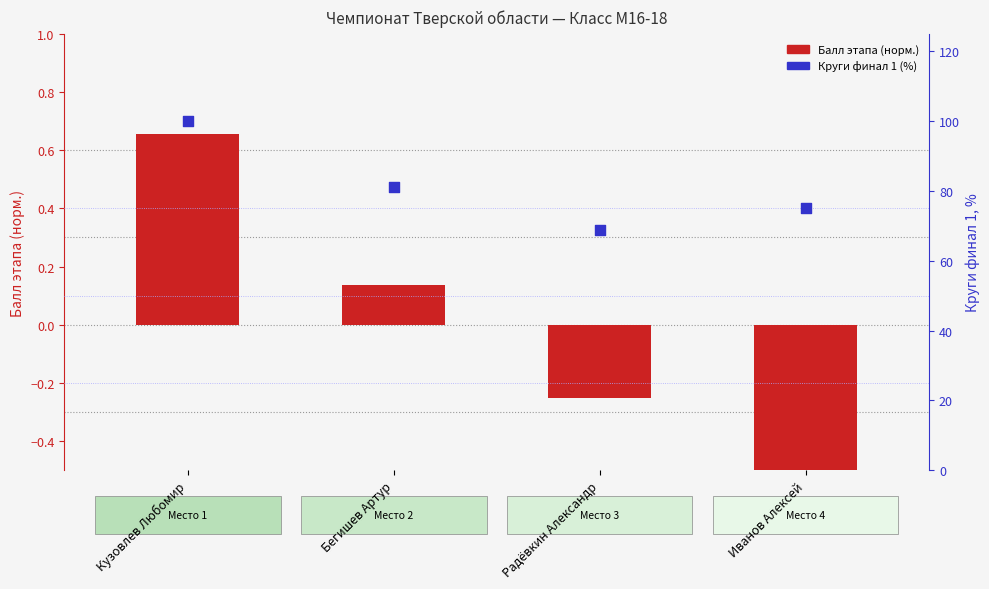

Which series contains the highest Y value?

Круги финал 1 (%)